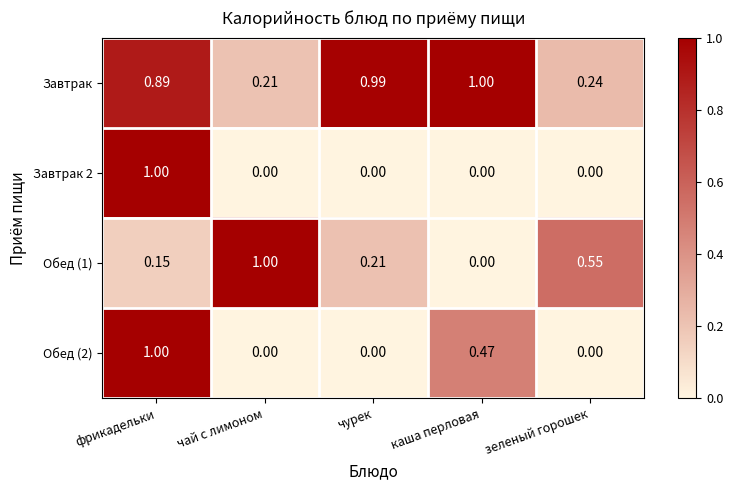

List the labels in order of Завтрак value, largest first.

каша перловая, чурек, фрикадельки, зеленый горошек, чай с лимоном